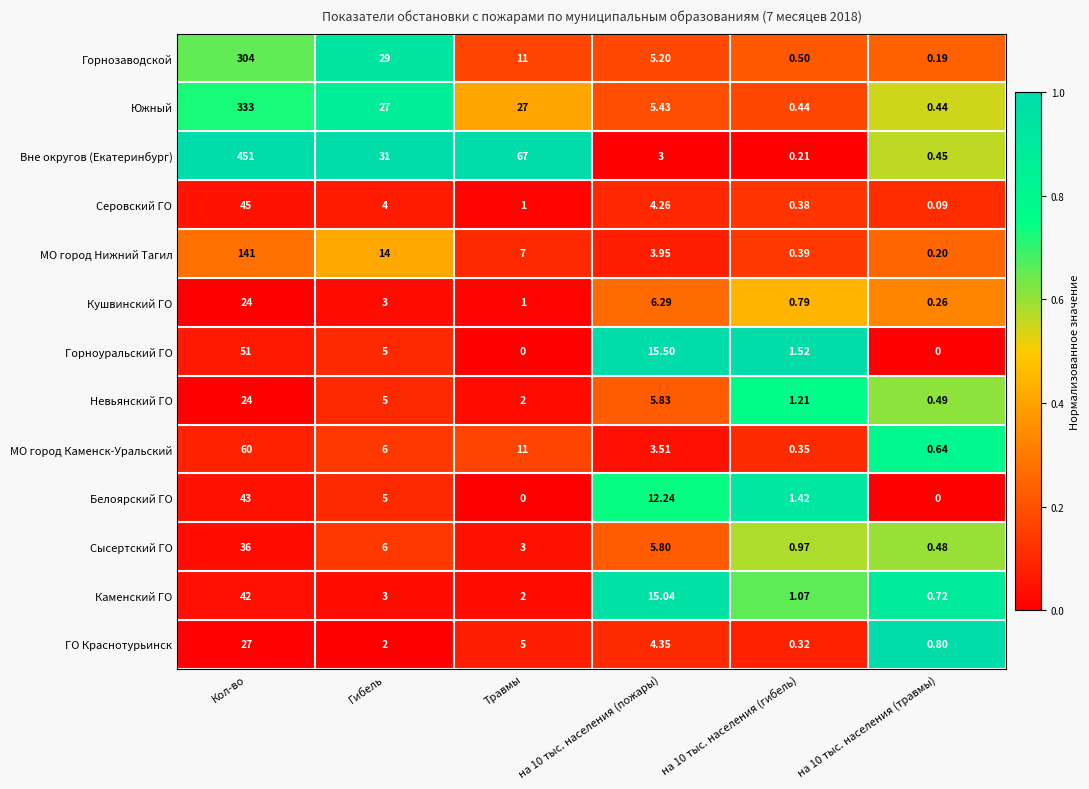

At which category is the sum across all series the highest?

Кол-во